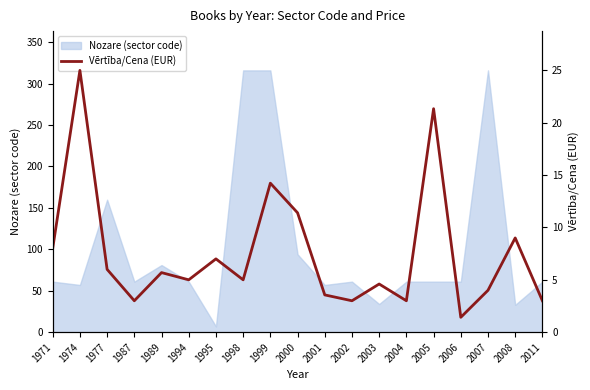

The Nozare (sector code) series shows 61.0 at 2011. True or false?

True